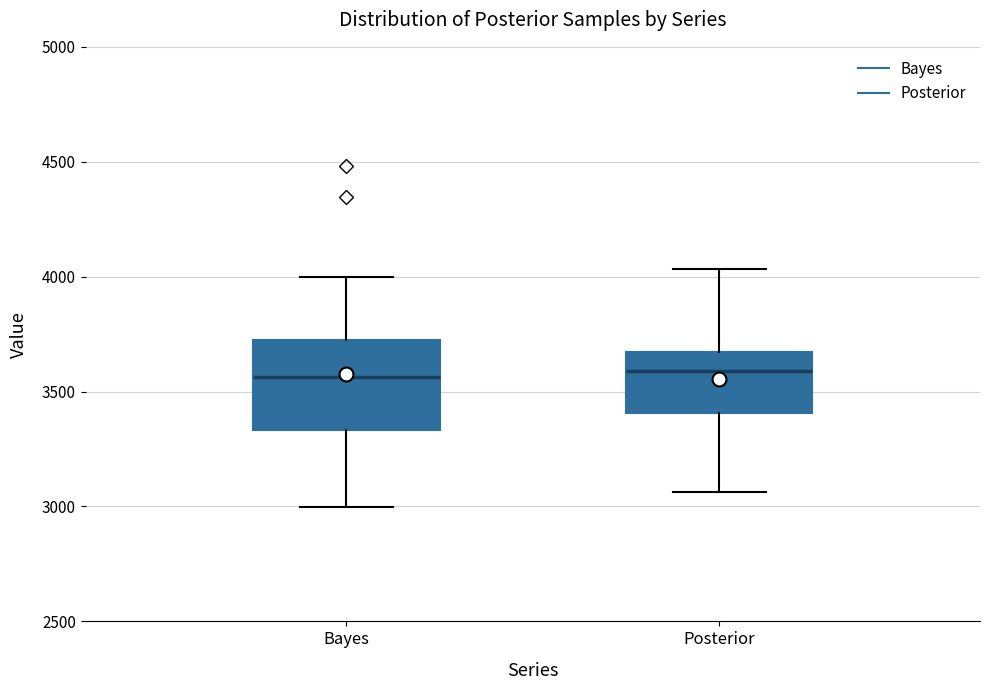

Reading left to right, read every box against the y-axis: the position of its median line, the range the box covers, and the ends of its whiskers. The values are not printed on the chart, so give them approximately, as read against the axis.

Bayes: median 3550, box 3350 to 3750, whiskers 3000 to 4000
Posterior: median 3600, box 3400 to 3650, whiskers 3050 to 4050